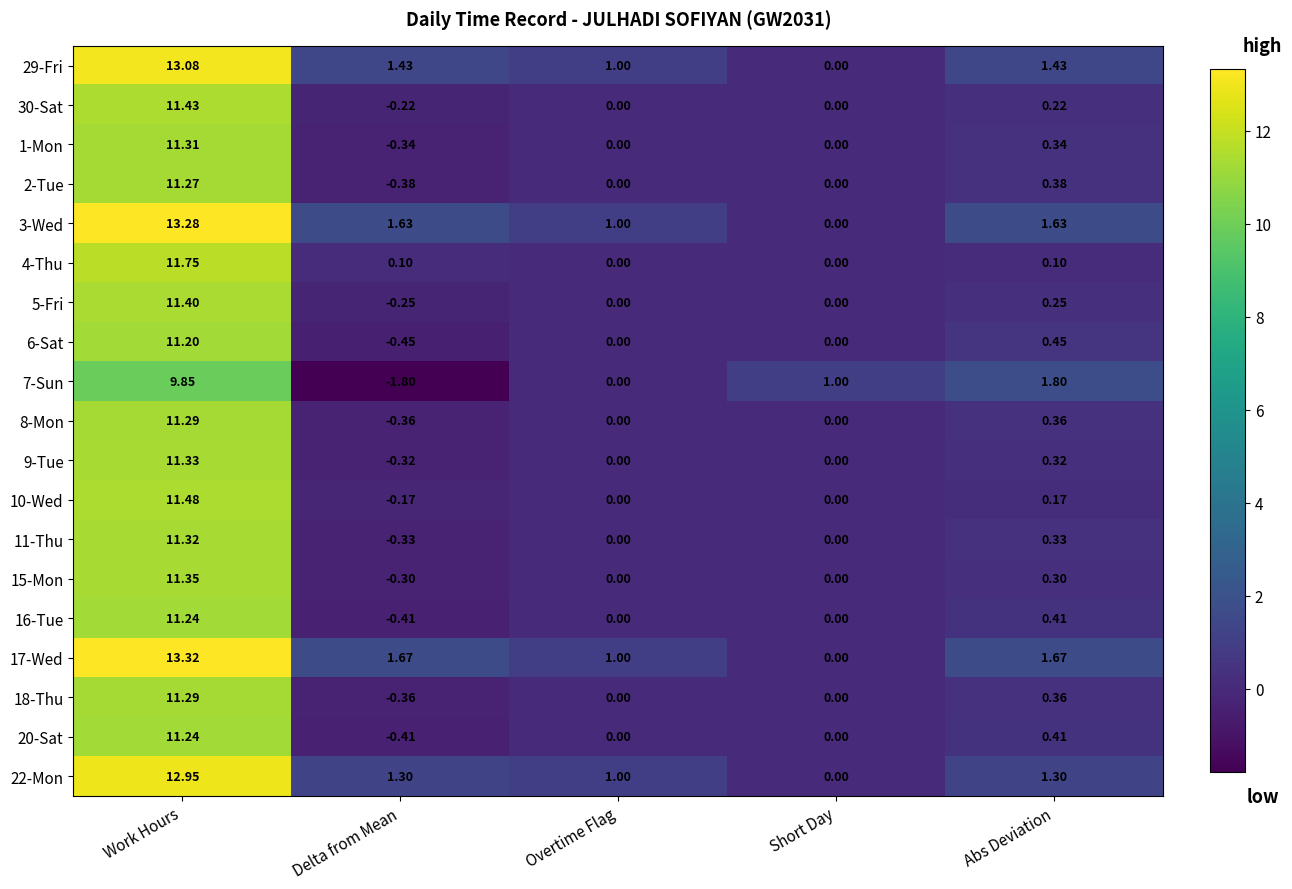

Which category has the lowest value across all series?

Delta from Mean